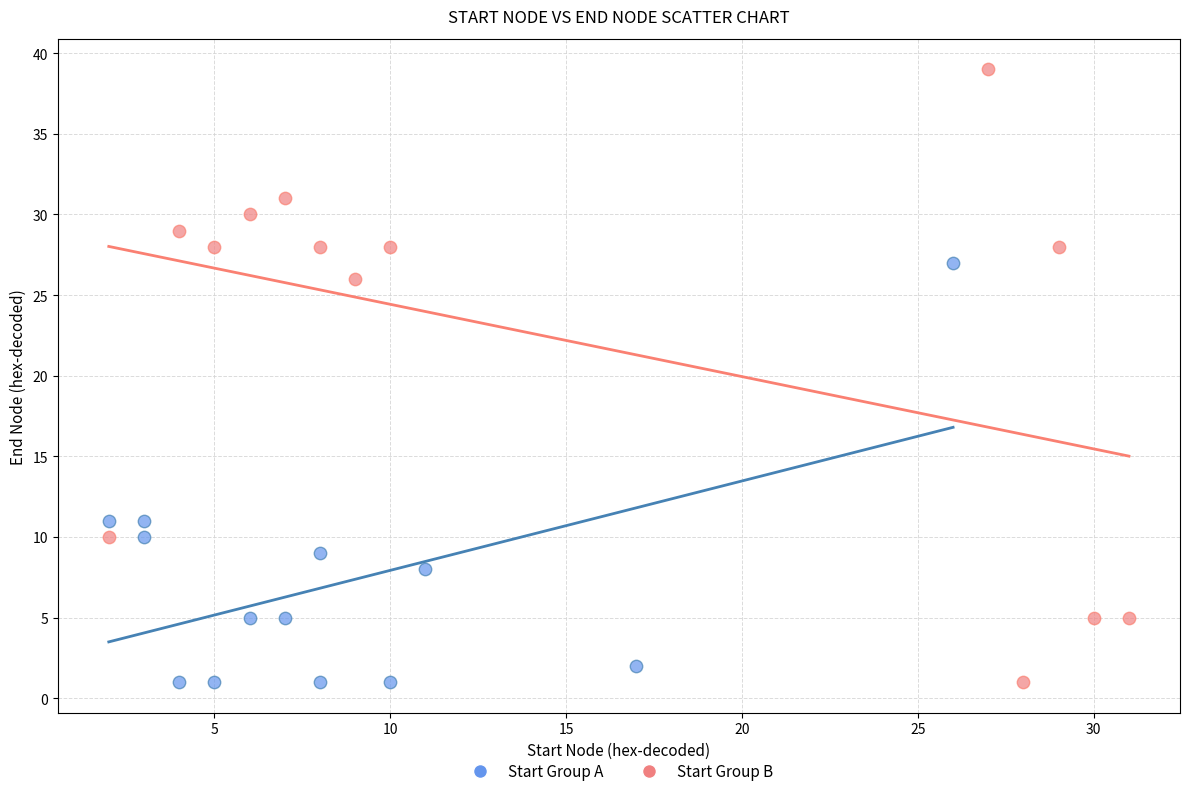

Which series reaches the maximum Y coordinate?

Start Group B